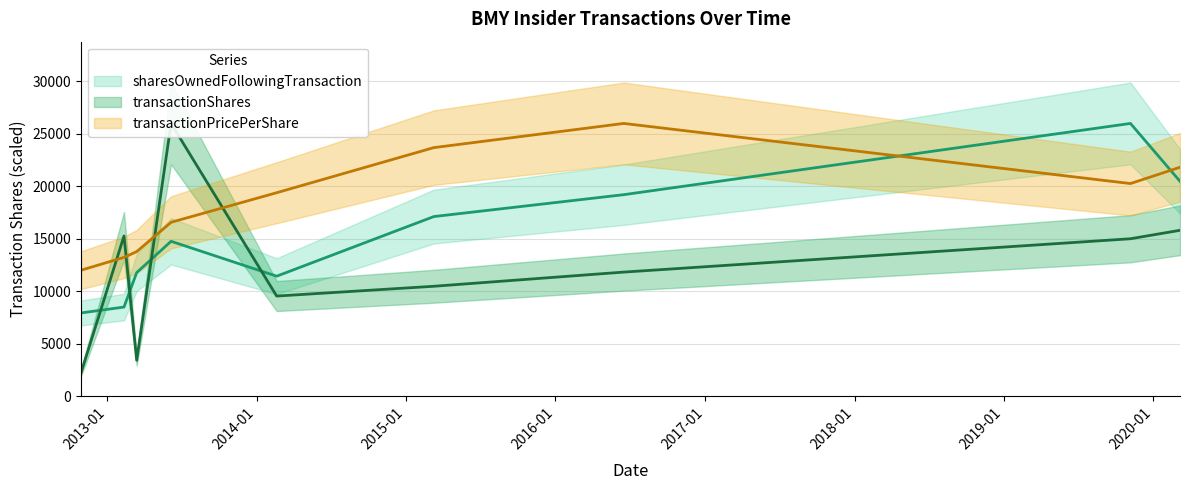

Which label corresponds to the largest value in the chart?

2013-06-06